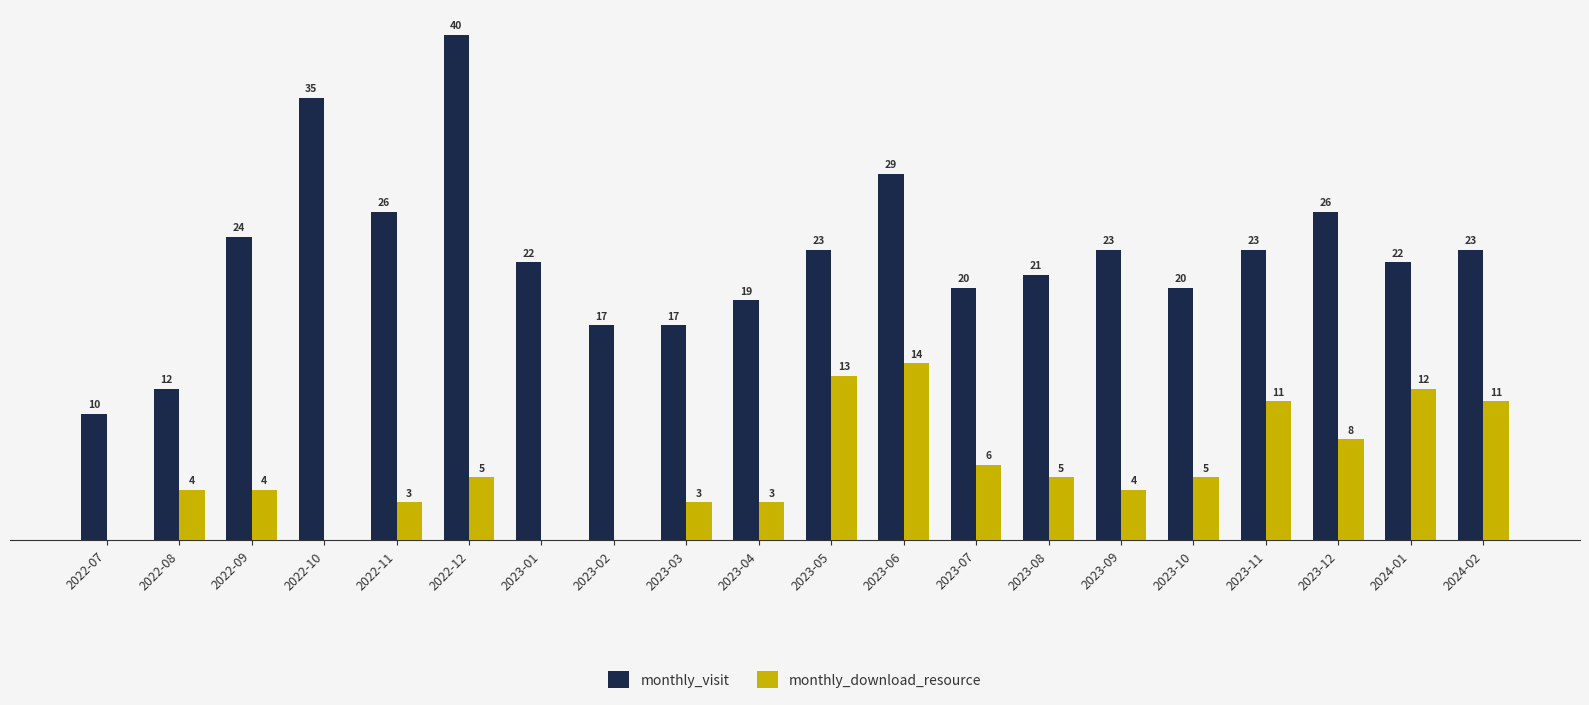

At which label is monthly_visit closest to 25?

2022-09